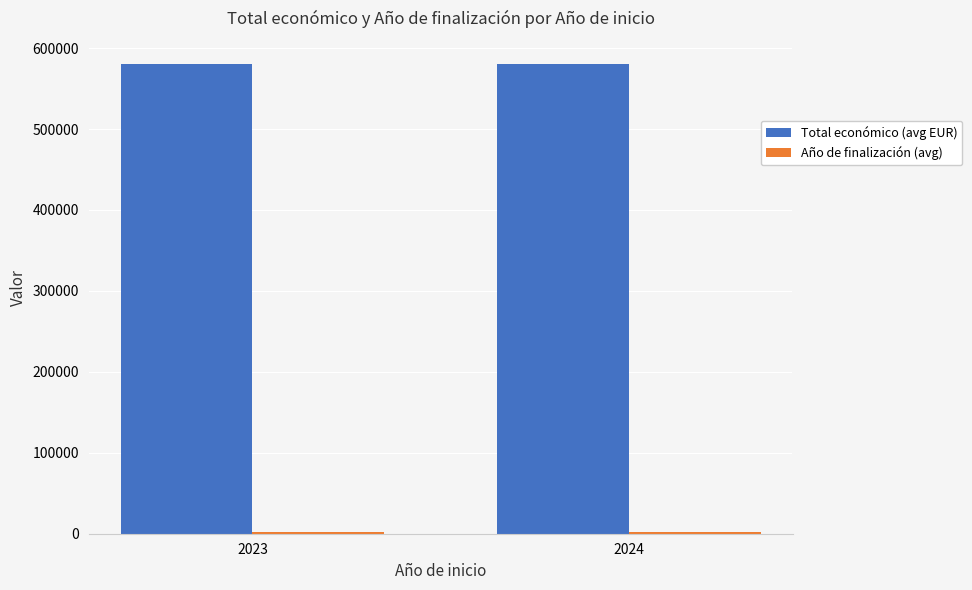

Which series has the largest total across all categories?

Total económico (avg EUR)